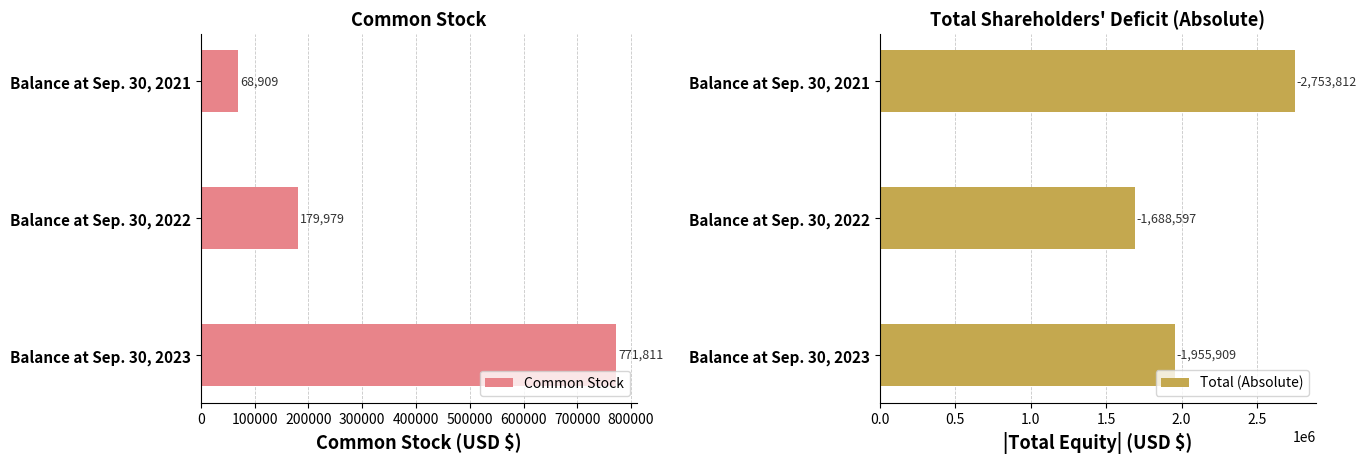

Are the bars grouped side by side (vs. stacked)?

Yes